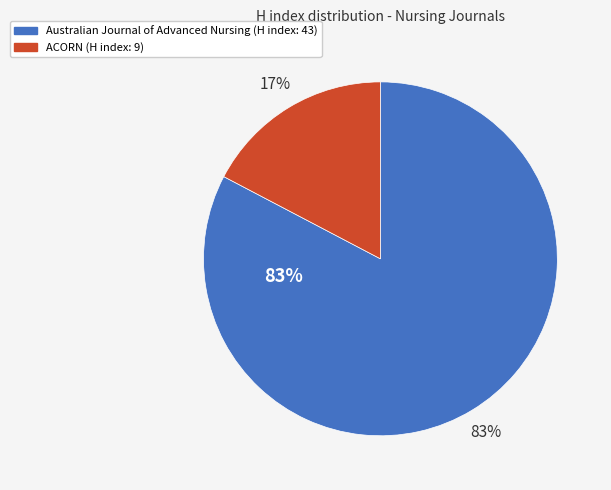

What is the change in value from Australian Journal of Advanced Nursing to ACORN?

-34